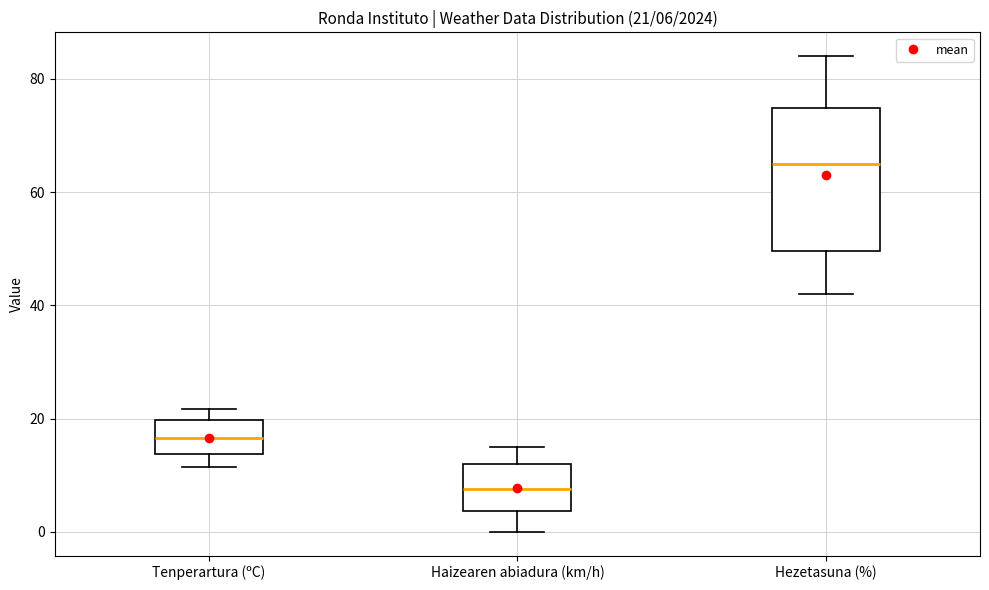

Comparing the boxes themselves (not the whiskers), which one is the tallest?

Hezetasuna (%)